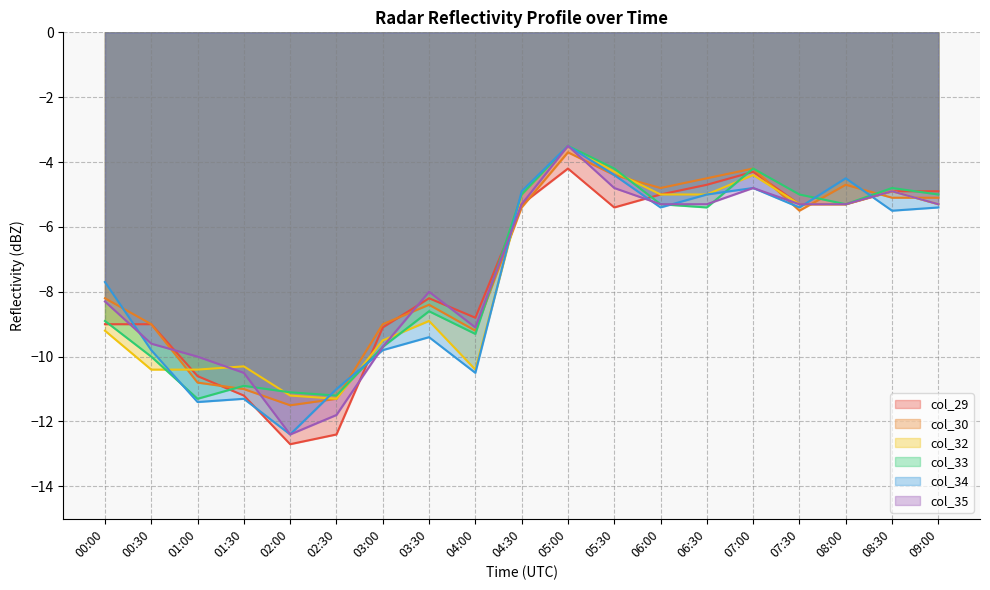

What is the sum of the col_32 values at 00:30 and 03:00?

-19.9